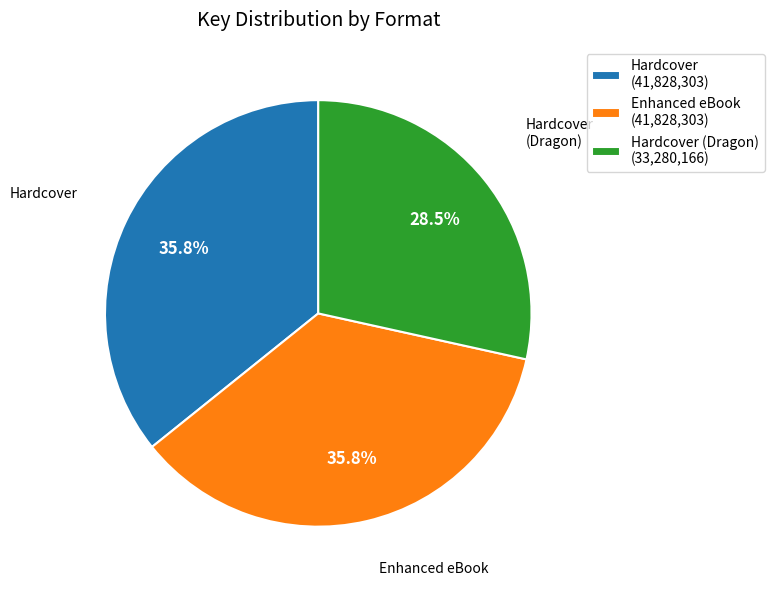

Is there any slice that represents more than half of the pie?

No